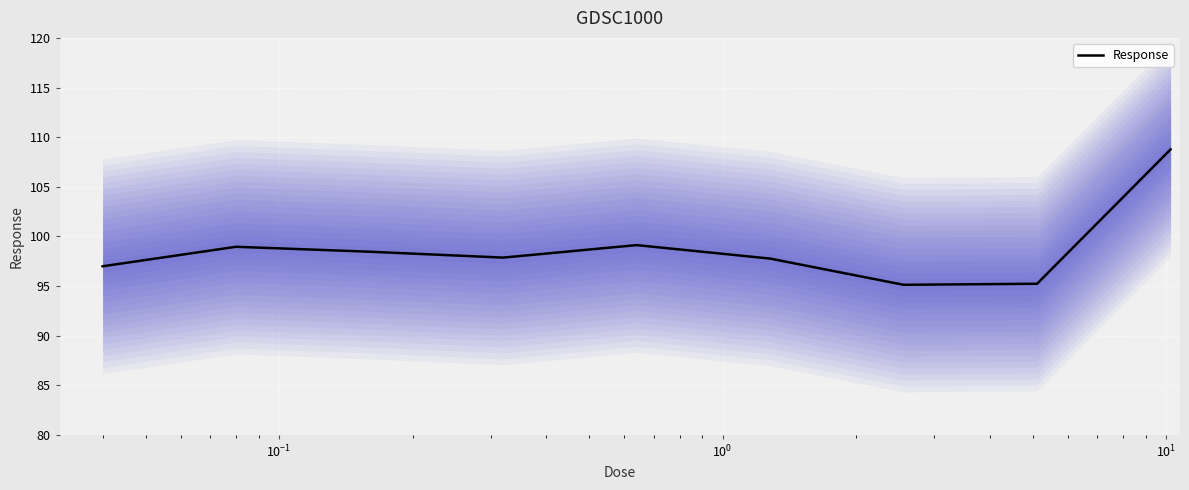

What is the minimum value for Response?

95.1